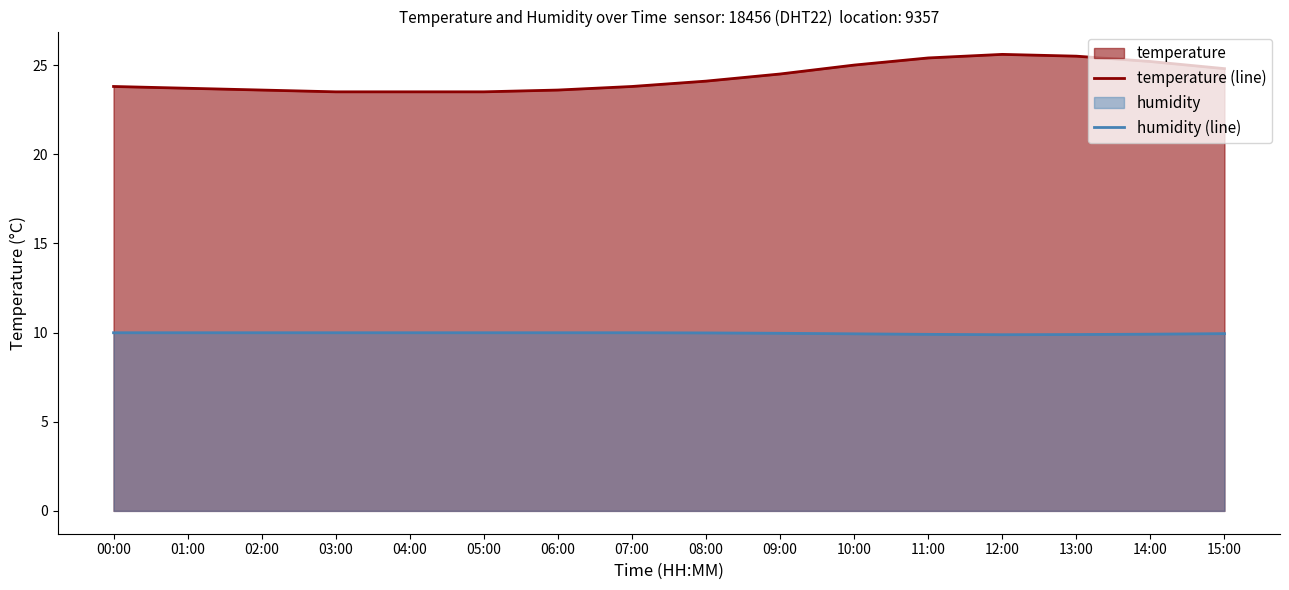

Reading left to right, list all the values displayed in this chart.

temperature (line): 23.8	23.7	23.6	23.5	23.5	23.5	23.6	23.8	24.1	24.5	25.0	25.4	25.6	25.5	25.2	24.8
humidity (line): 10.0	10.0	10.0	10.0	10.0	10.0	10.0	10.0	10.0	10.0	9.9	9.9	9.9	9.9	9.9	9.9